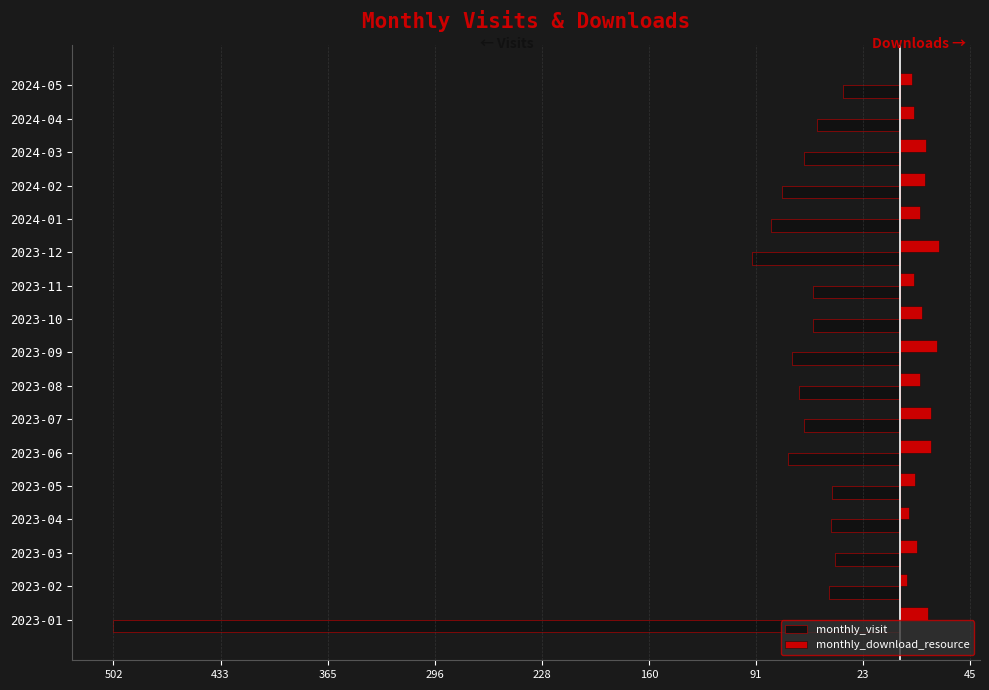

What are all the series names shown in the legend?

monthly_visit, monthly_download_resource